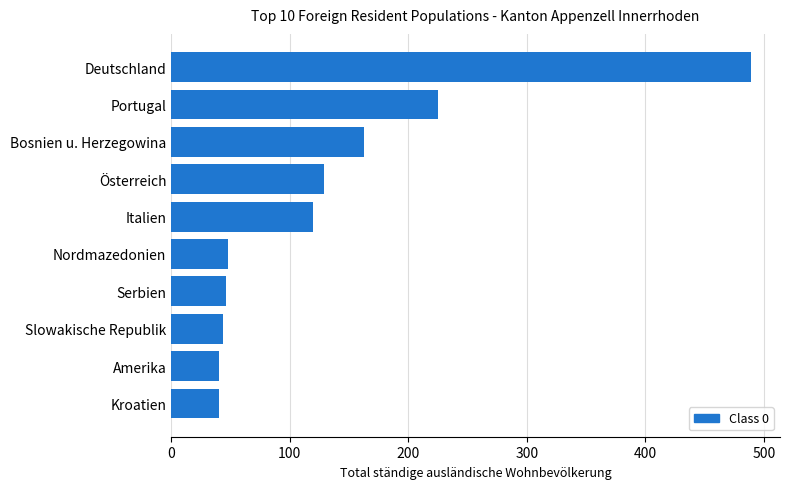

What is the difference between the maximum and minimum values?

449